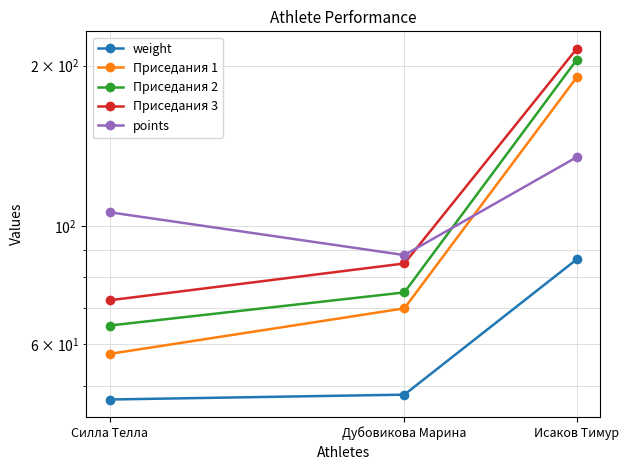

Does the chart have visible grid lines?

Yes